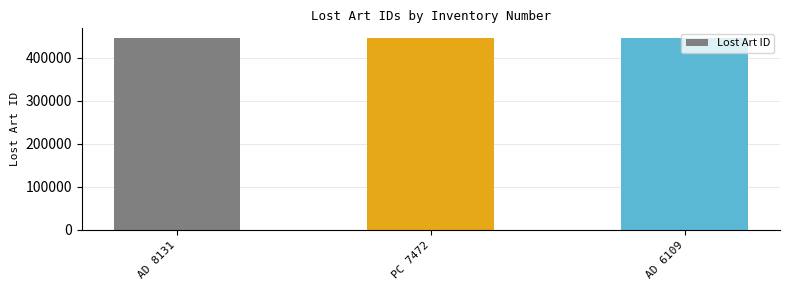

Approximately how many times larger is the value at PC 7472 compared to AD 8131?

1.0